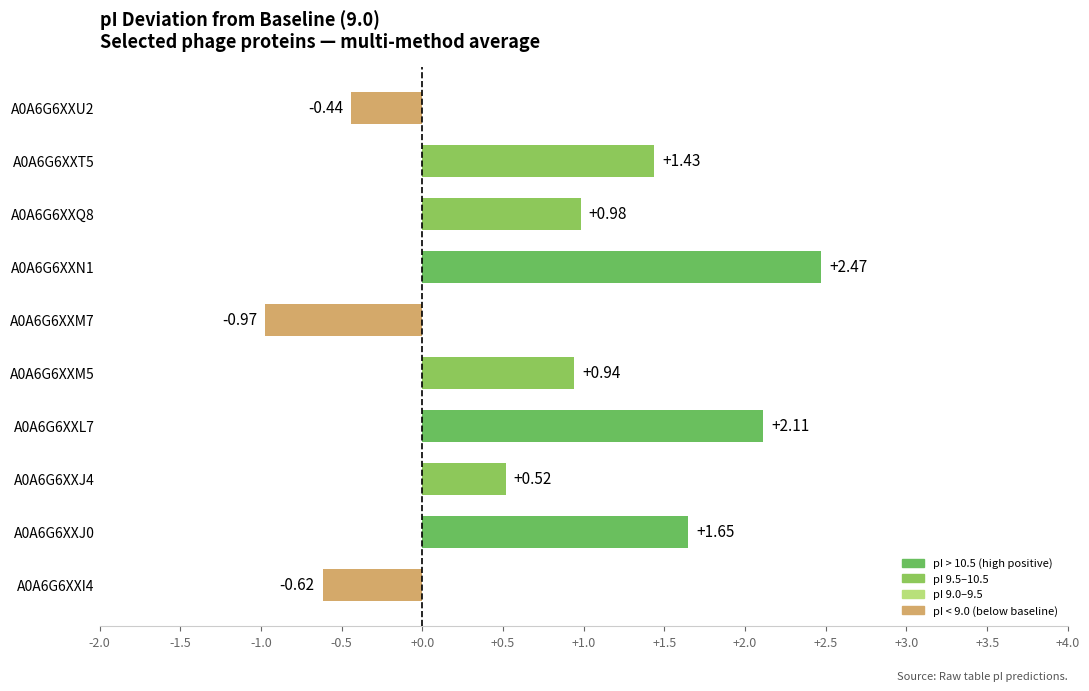

What is the sum of all values?

8.1